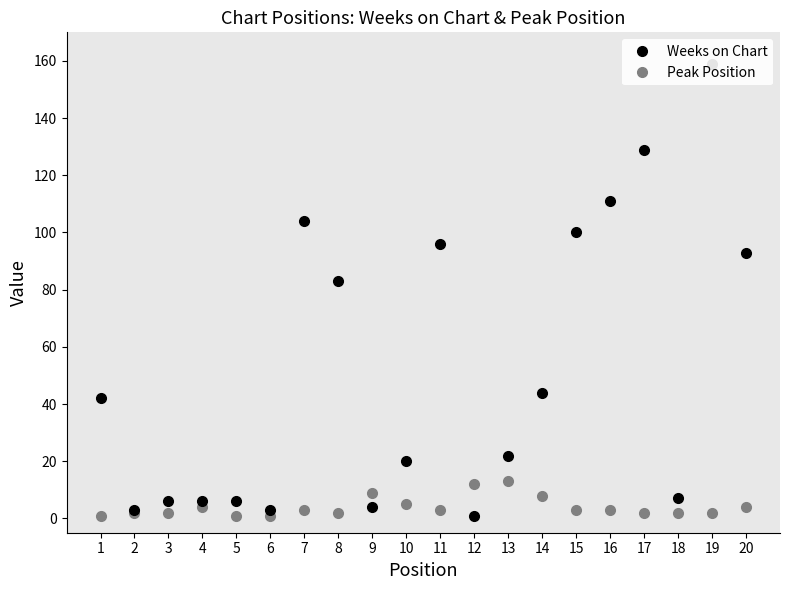

Rank the series at 12 from lowest to highest value.

Weeks on Chart, Peak Position